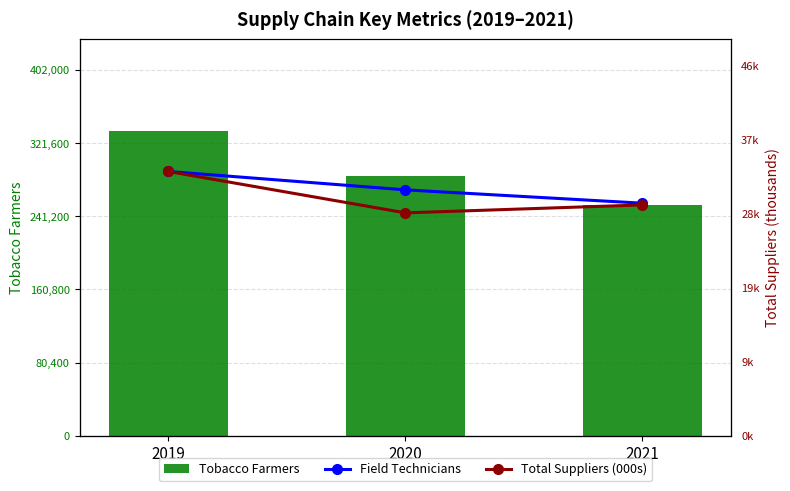

The value of Field Technicians at 2021 is 2530.0. True or false?

True